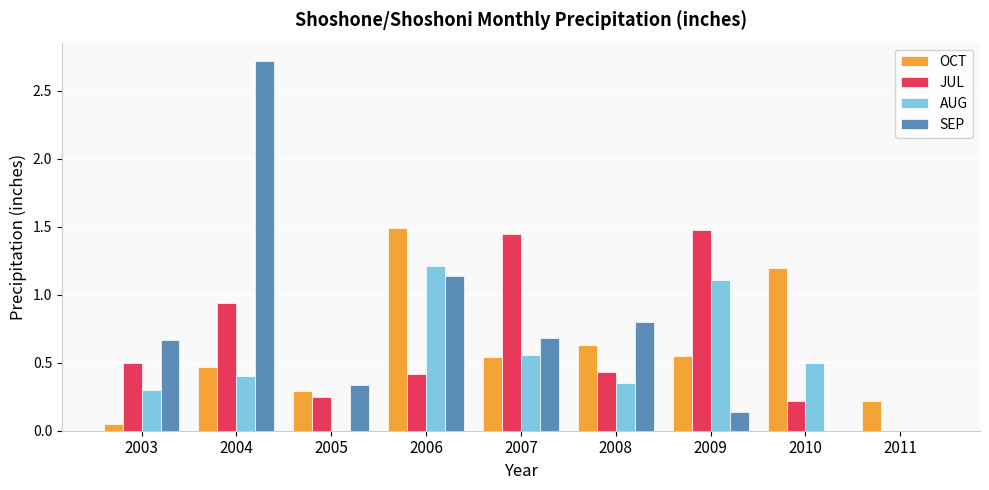

The value of SEP at 2004 is 2.7. True or false?

True